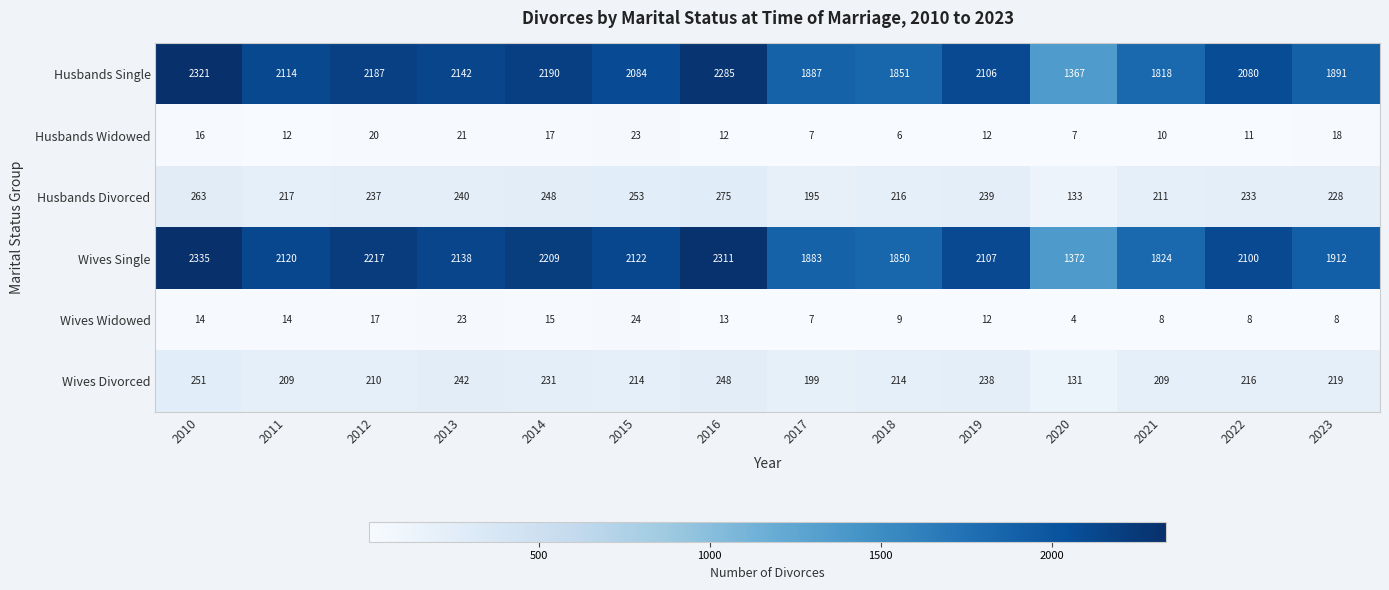

What is the spread (max minus min) of values at 2018?

1845